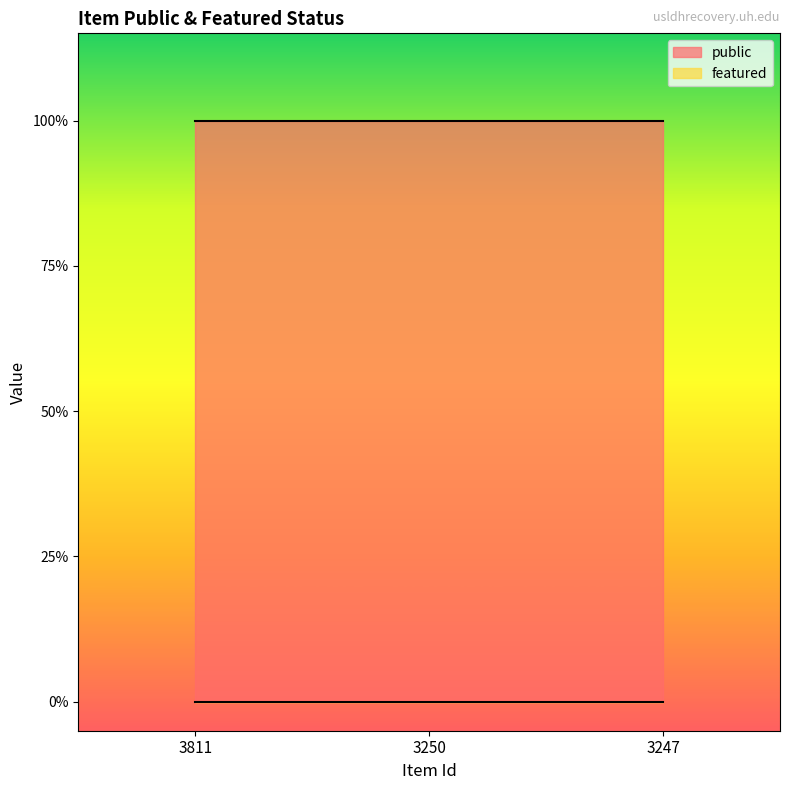

At how many categories does at least one series exceed 0?

3